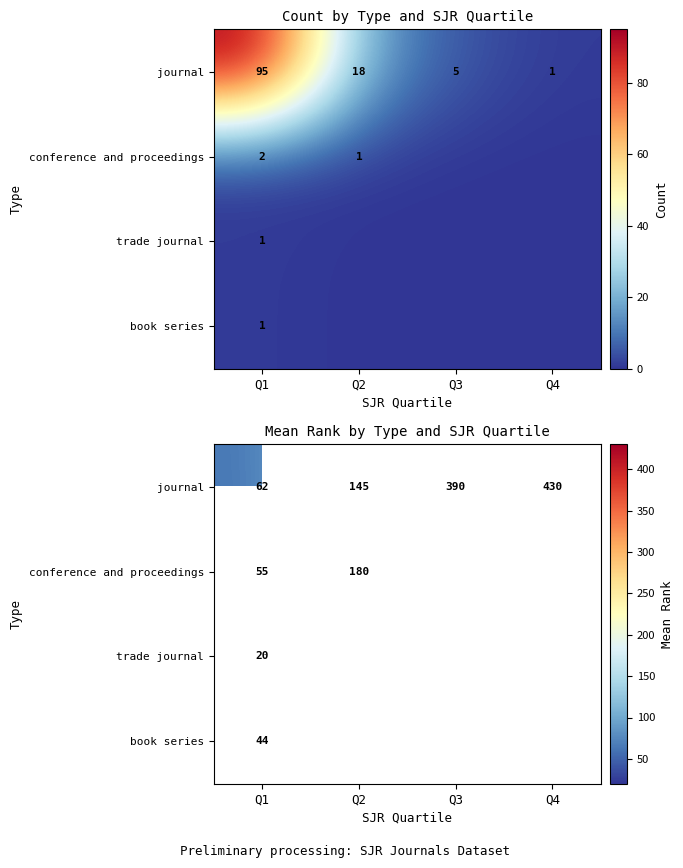

What is the greatest value displayed?

430.0